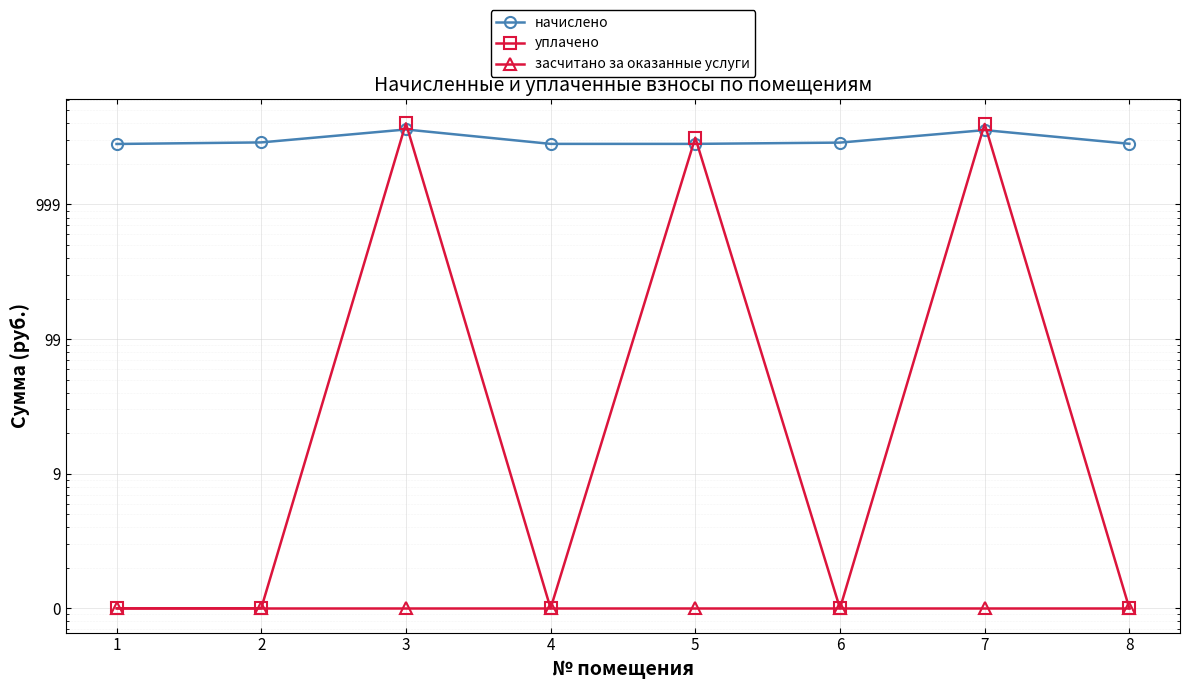

Where is начислено nearest to the value 3211?

2